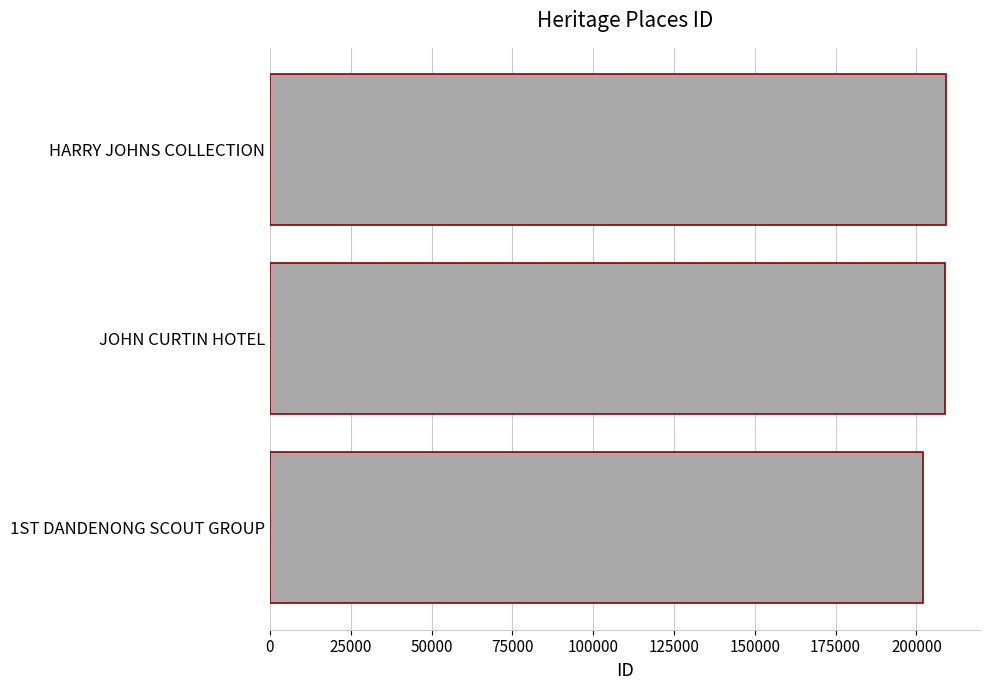

Between 1ST DANDENONG SCOUT GROUP and HARRY JOHNS COLLECTION, which is larger?

HARRY JOHNS COLLECTION